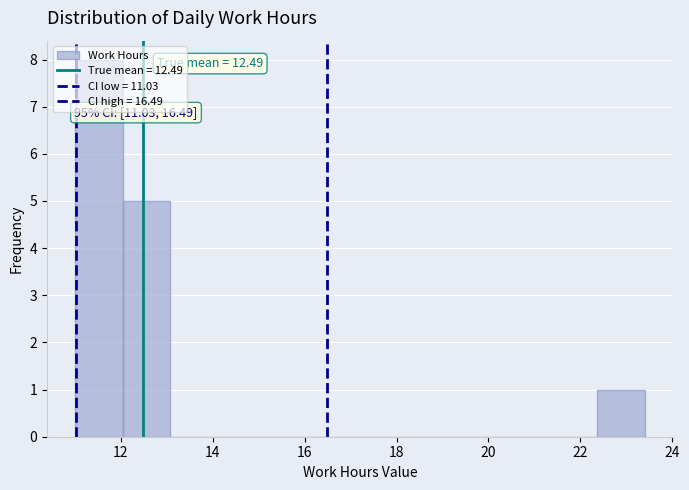

Over which range of the x-axis is the bar tallest?

11.0 to 12.0